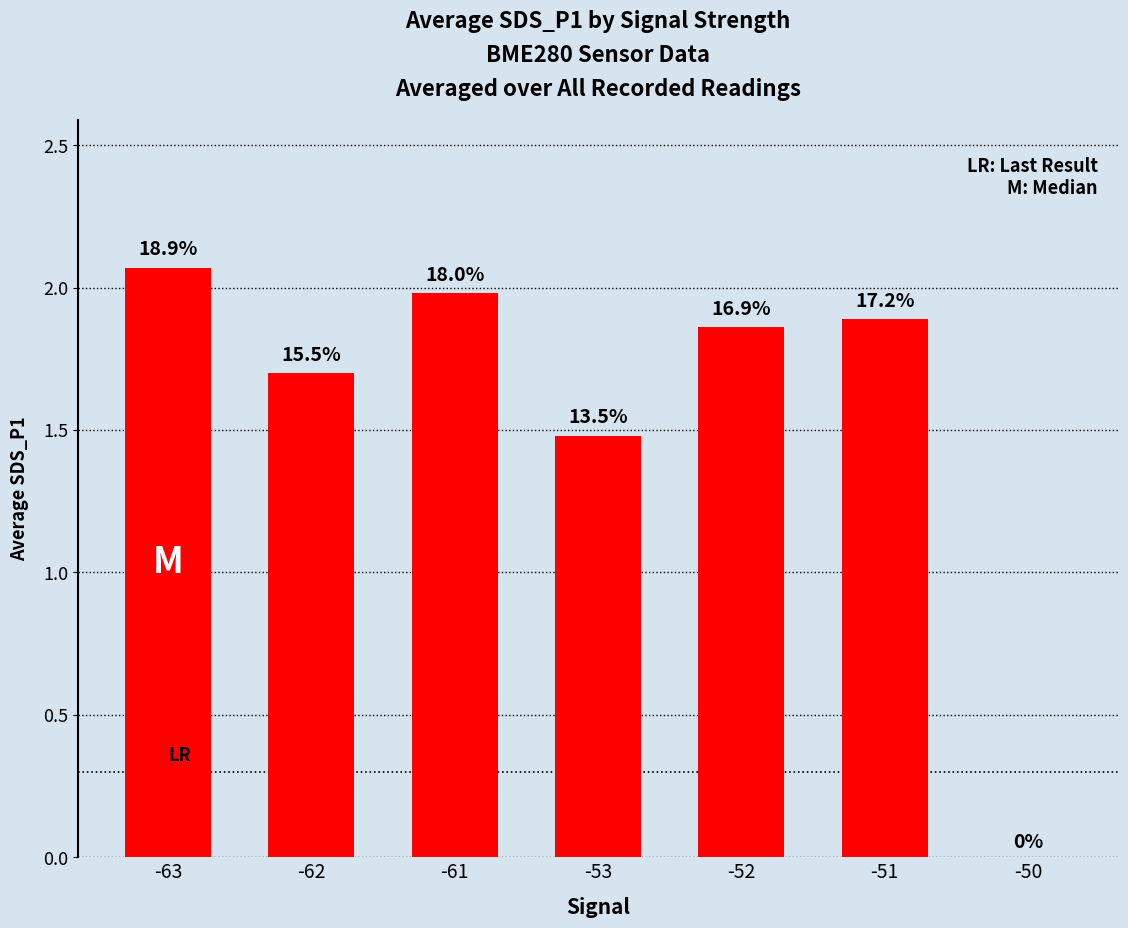

What is the change in value from -61 to -51?

-0.1